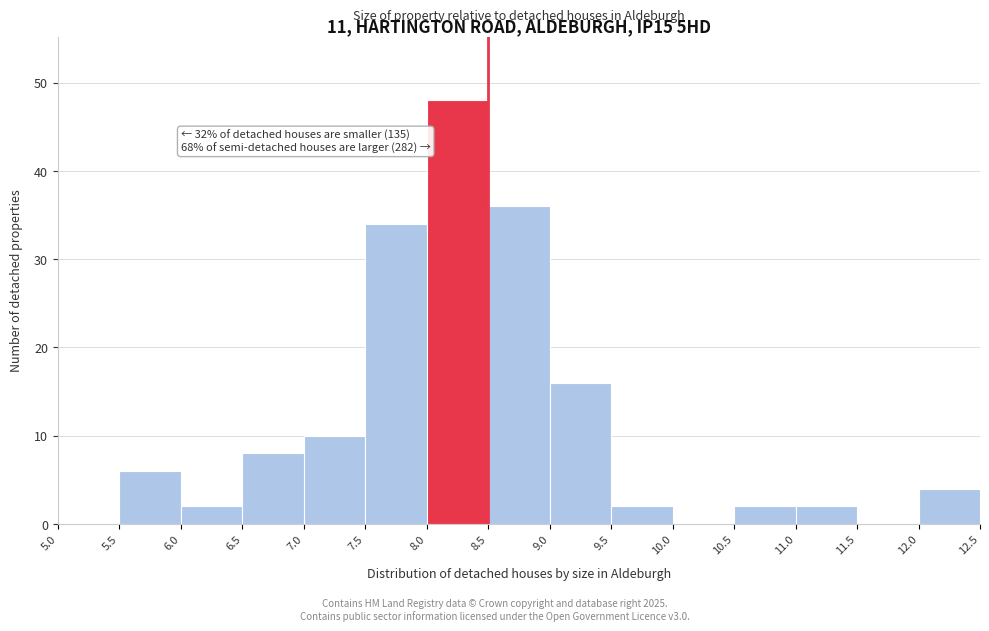

Over which range of the x-axis is the bar tallest?

8.0 to 8.5